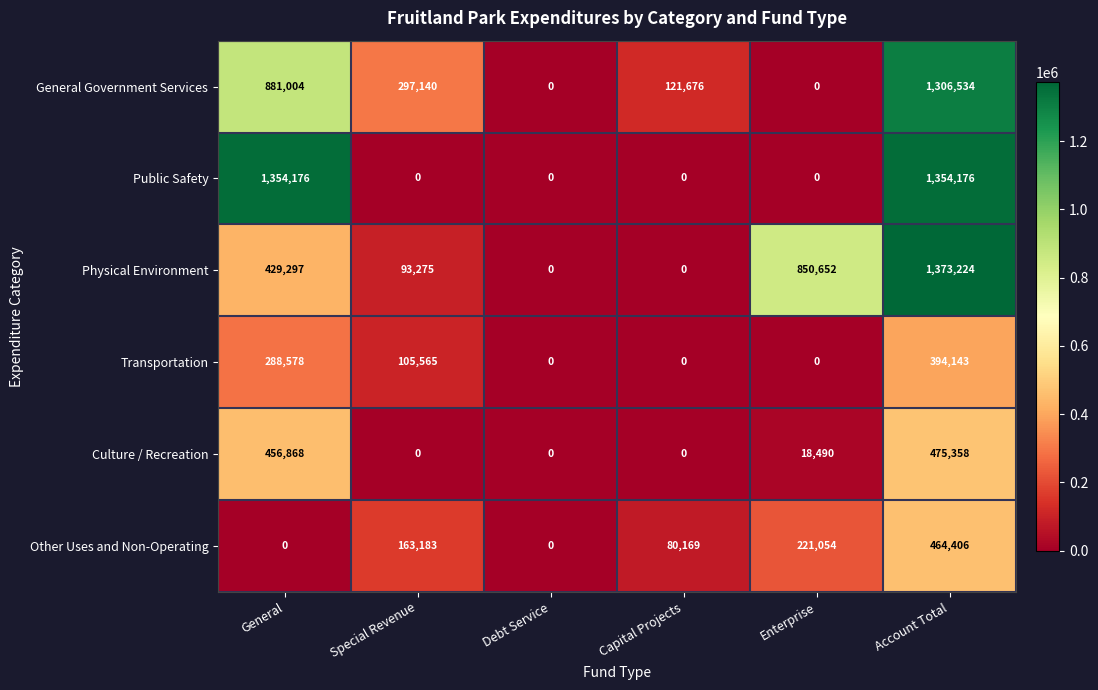

Is it true that Other Uses and Non-Operating equals 125331 at Capital Projects?

False